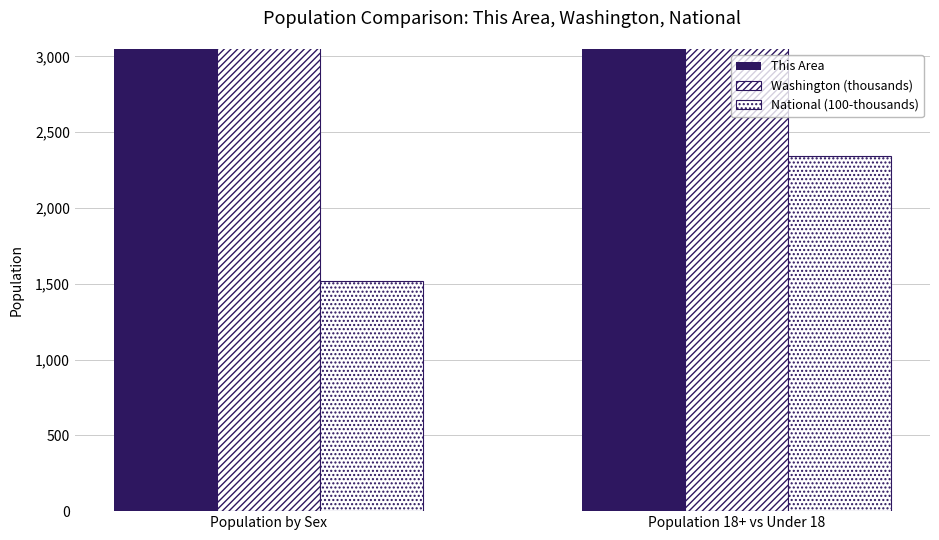

True or false: This Area has a value of 1991.1 at Population by Sex.

False